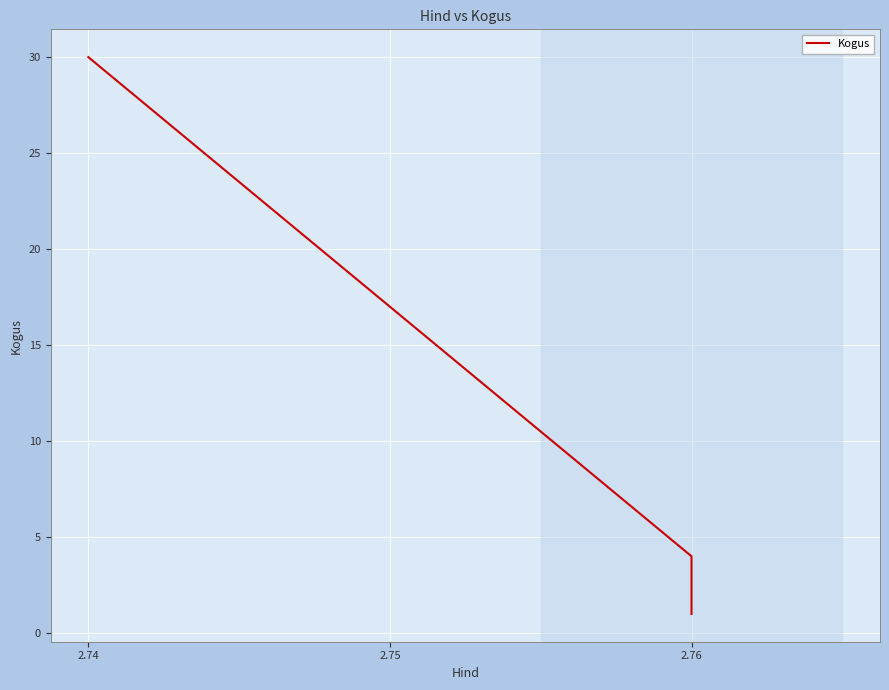

What is the minimum value shown in the chart?

1